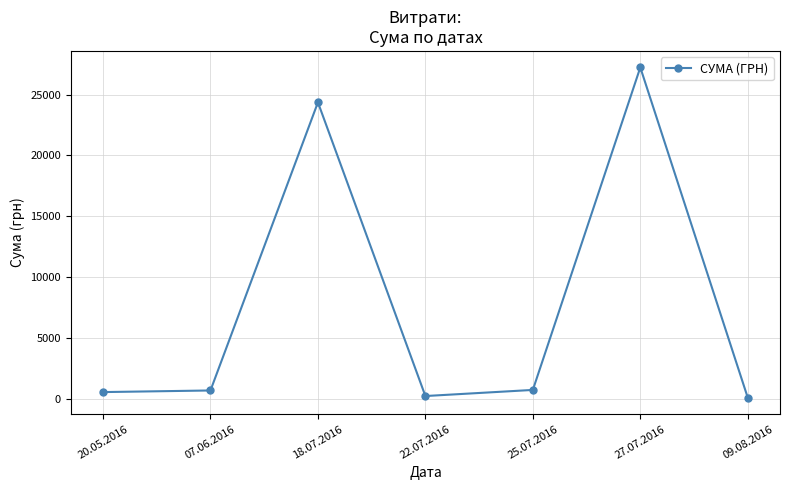

What is the change in value from 20.05.2016 to 18.07.2016?

+23832.0